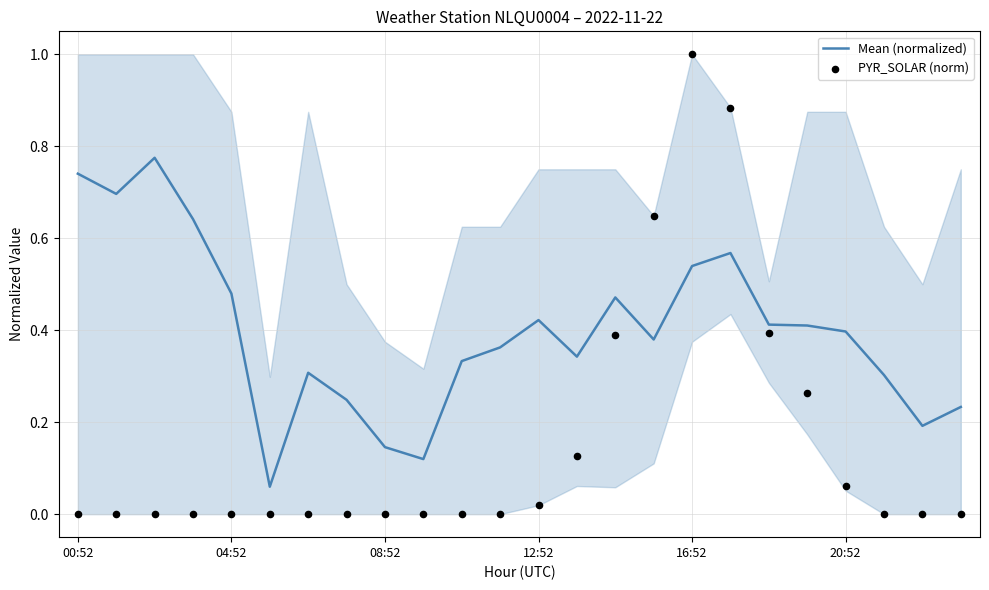

Which series has the largest Y range (max minus min)?

PYR_SOLAR (norm)